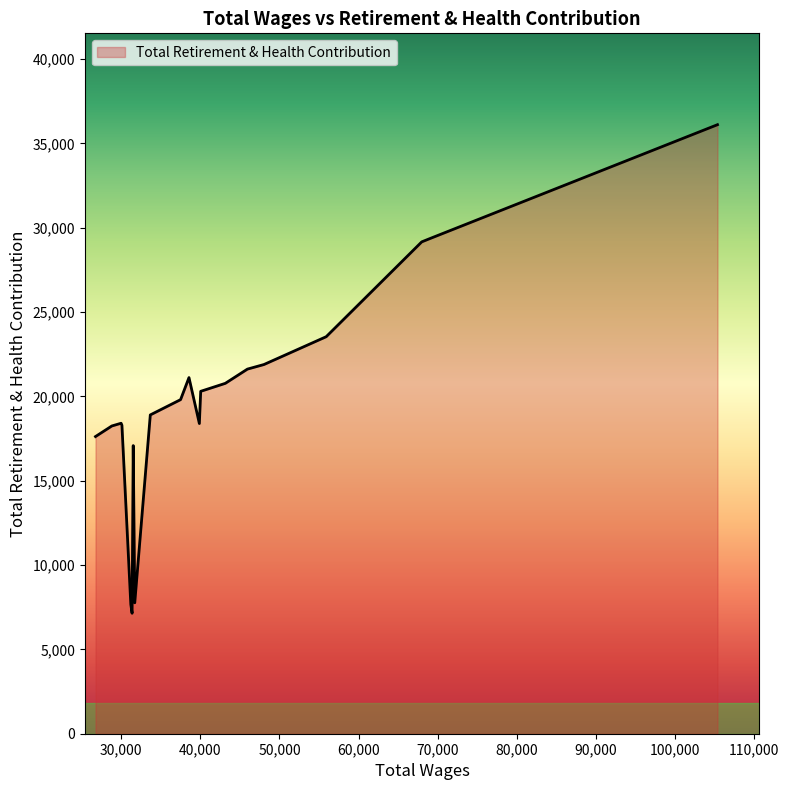

What is the difference between the second highest and second lowest values?

21704